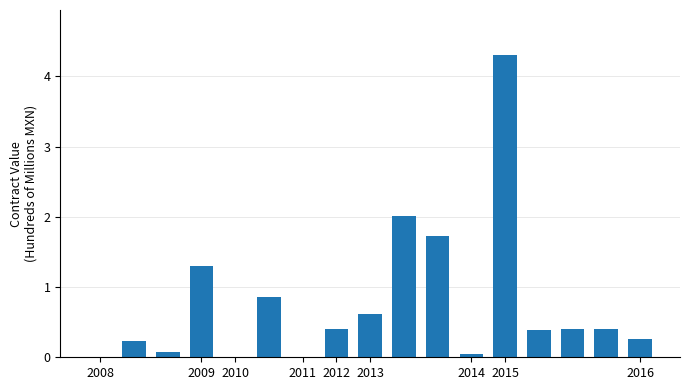

What is the sum of all values?

13.0